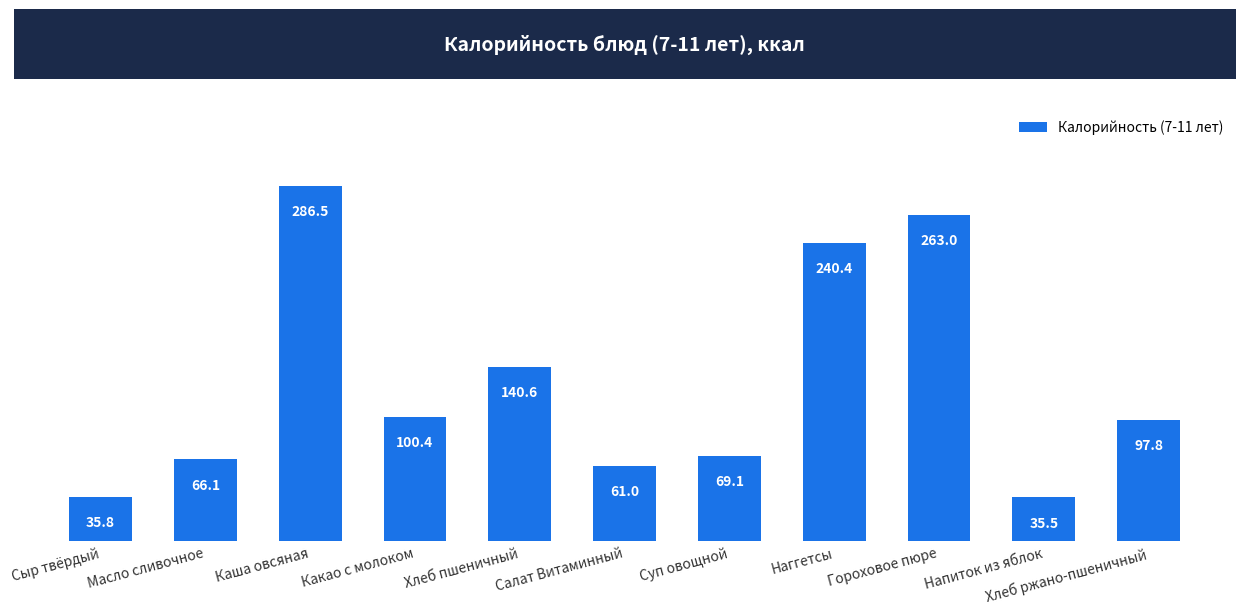

Reading left to right, list all the values displayed in this chart.

Сыр твёрдый=35.8	Масло сливочное=66.1	Каша овсяная=286.5	Какао с молоком=100.4	Хлеб пшеничный=140.6	Салат Витаминный=61.0	Суп овощной=69.1	Наггетсы=240.4	Гороховое пюре=263.0	Напиток из яблок=35.5	Хлеб ржано-пшеничный=97.8